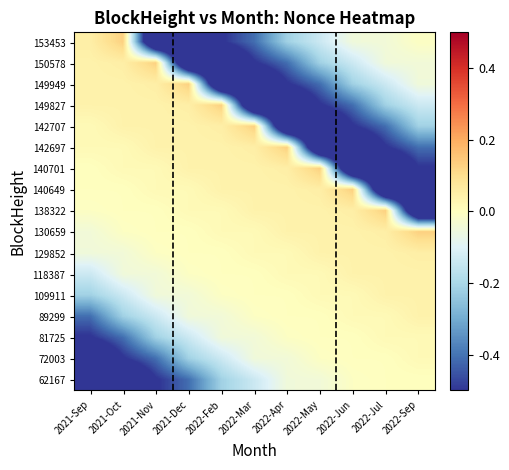

Which label corresponds to the smallest value in the chart?

2021-Sep